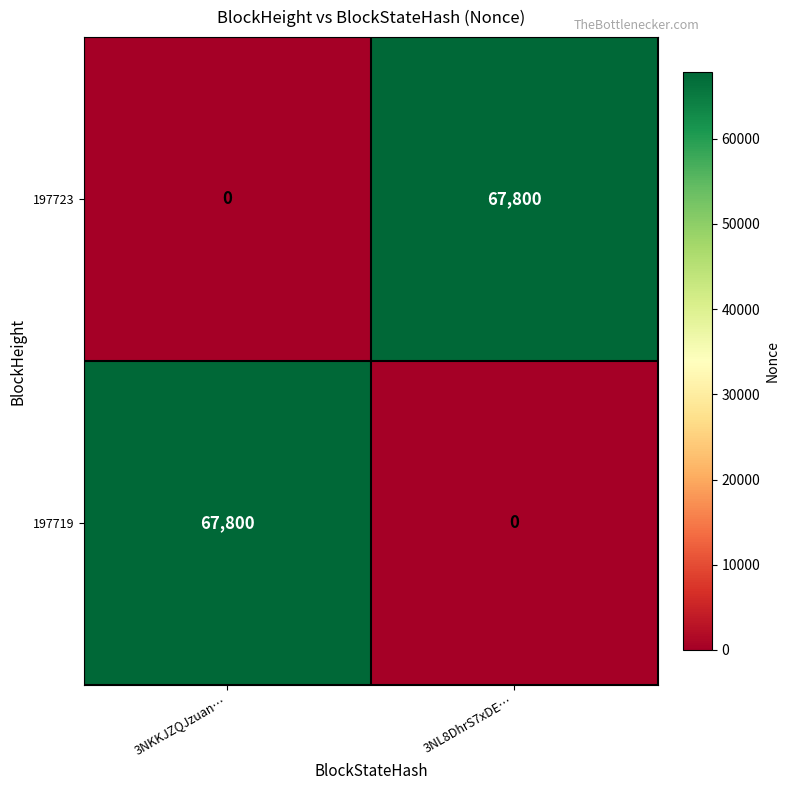

Count the number of data series in this chart.

2